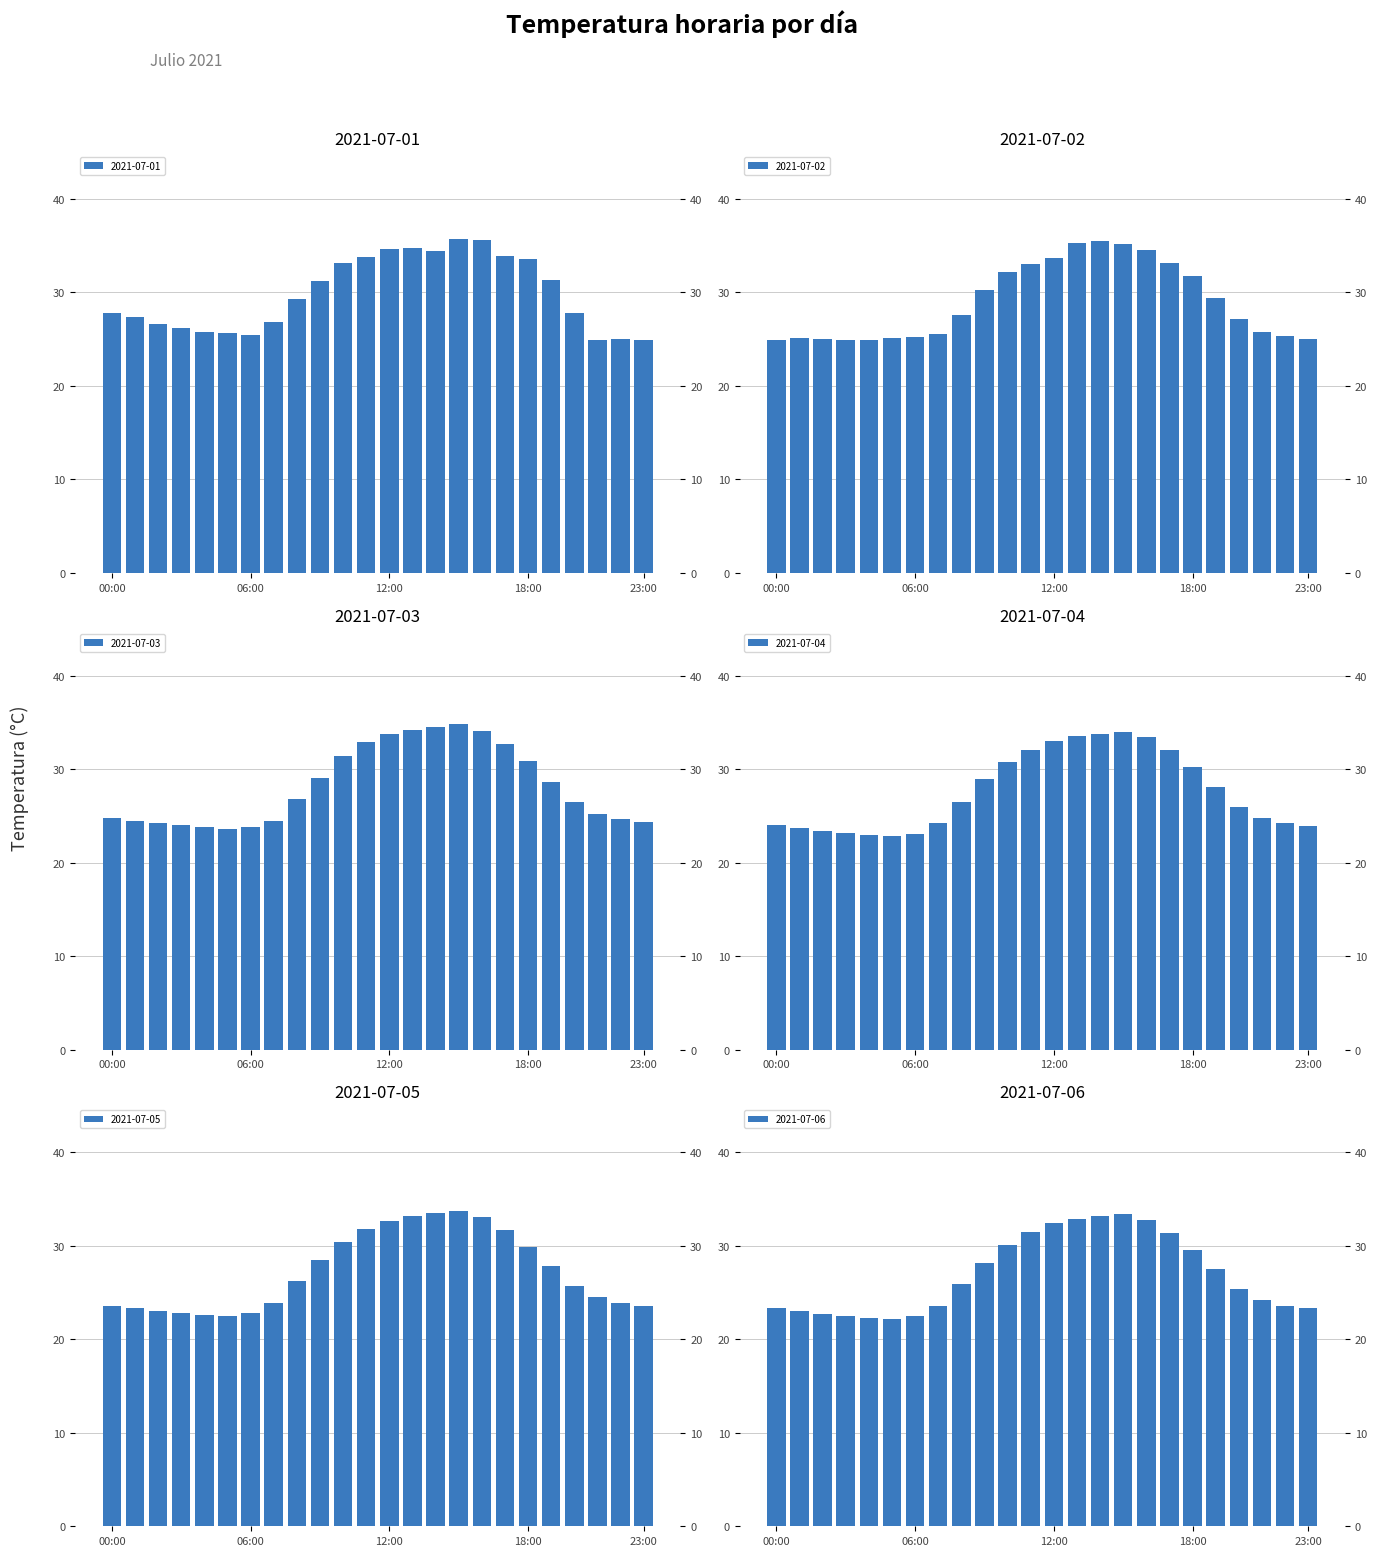

What is the value of the 2021-07-03 bar at the 2nd from the left?

24.5